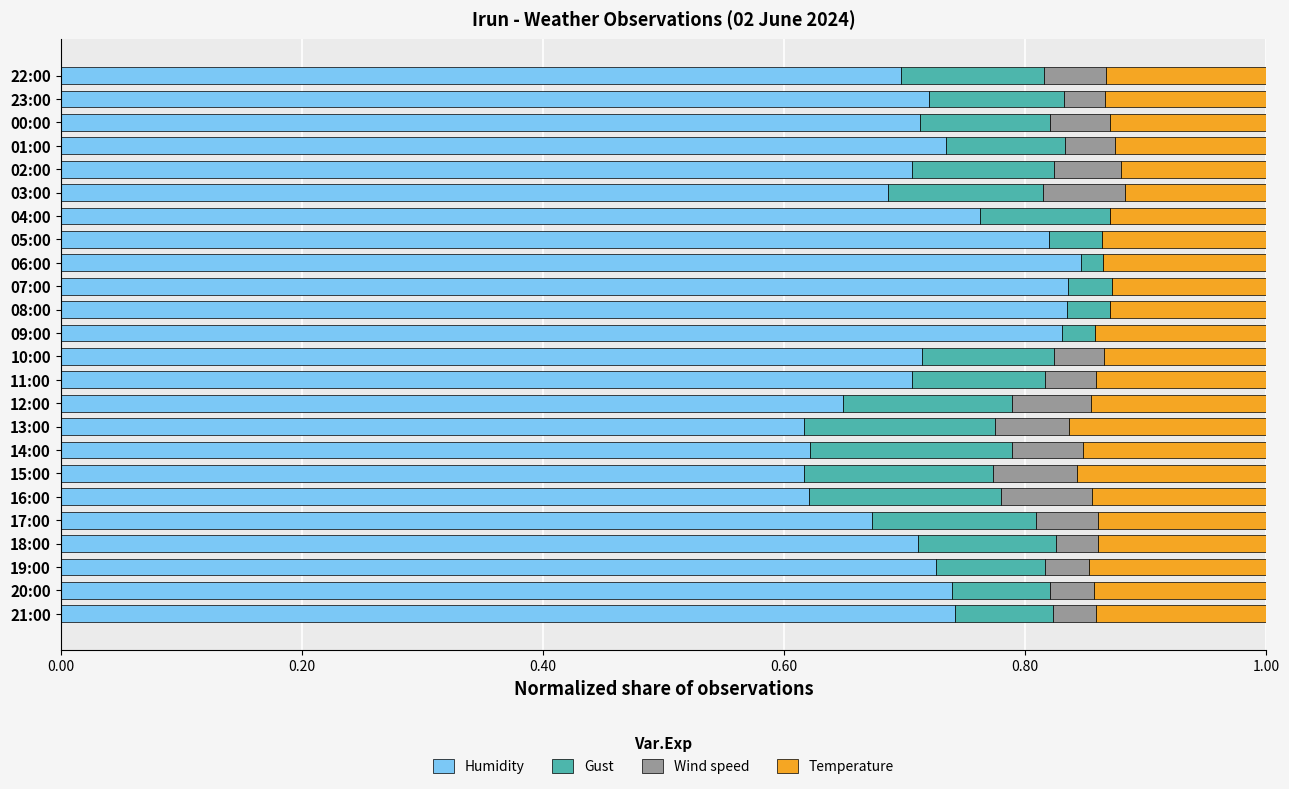

The Humidity series shows 0.7 at 17:00. True or false?

True